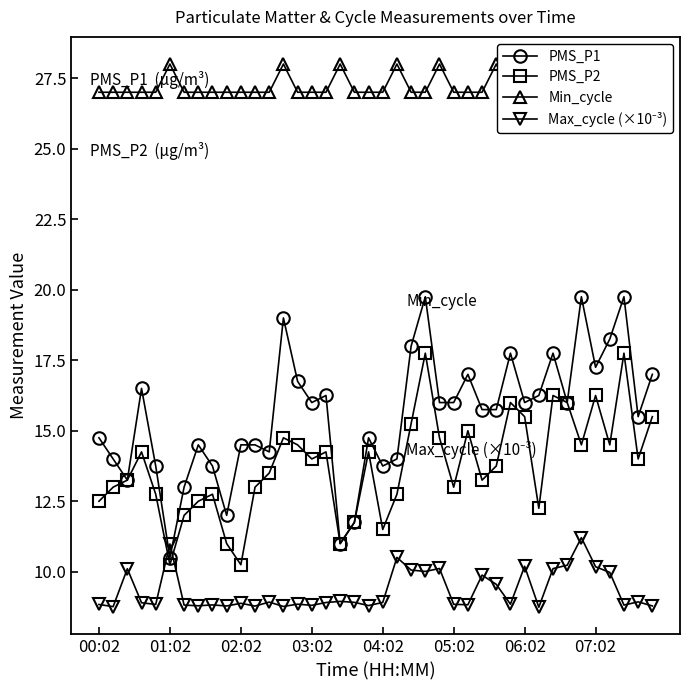

The value of PMS_P2 at 37 is 17.8. True or false?

True